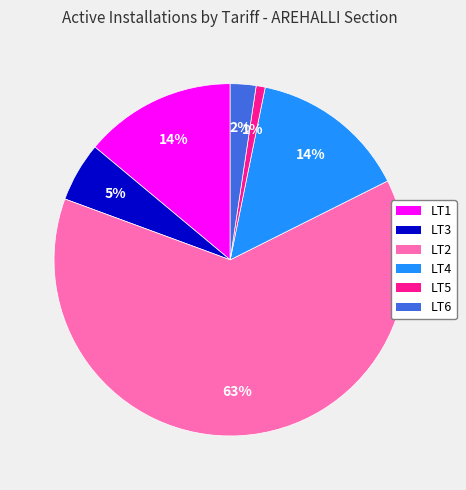

What percentage is the LT3 slice, to the nearest percent?

5%